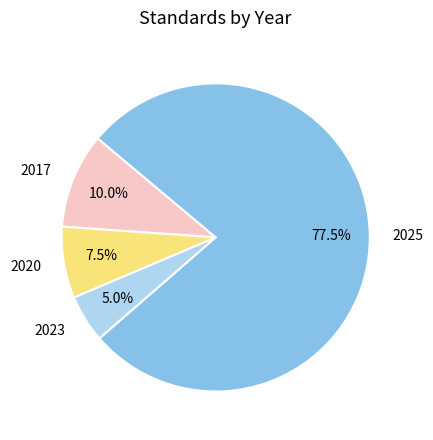

Count the number of slices in the pie.

4